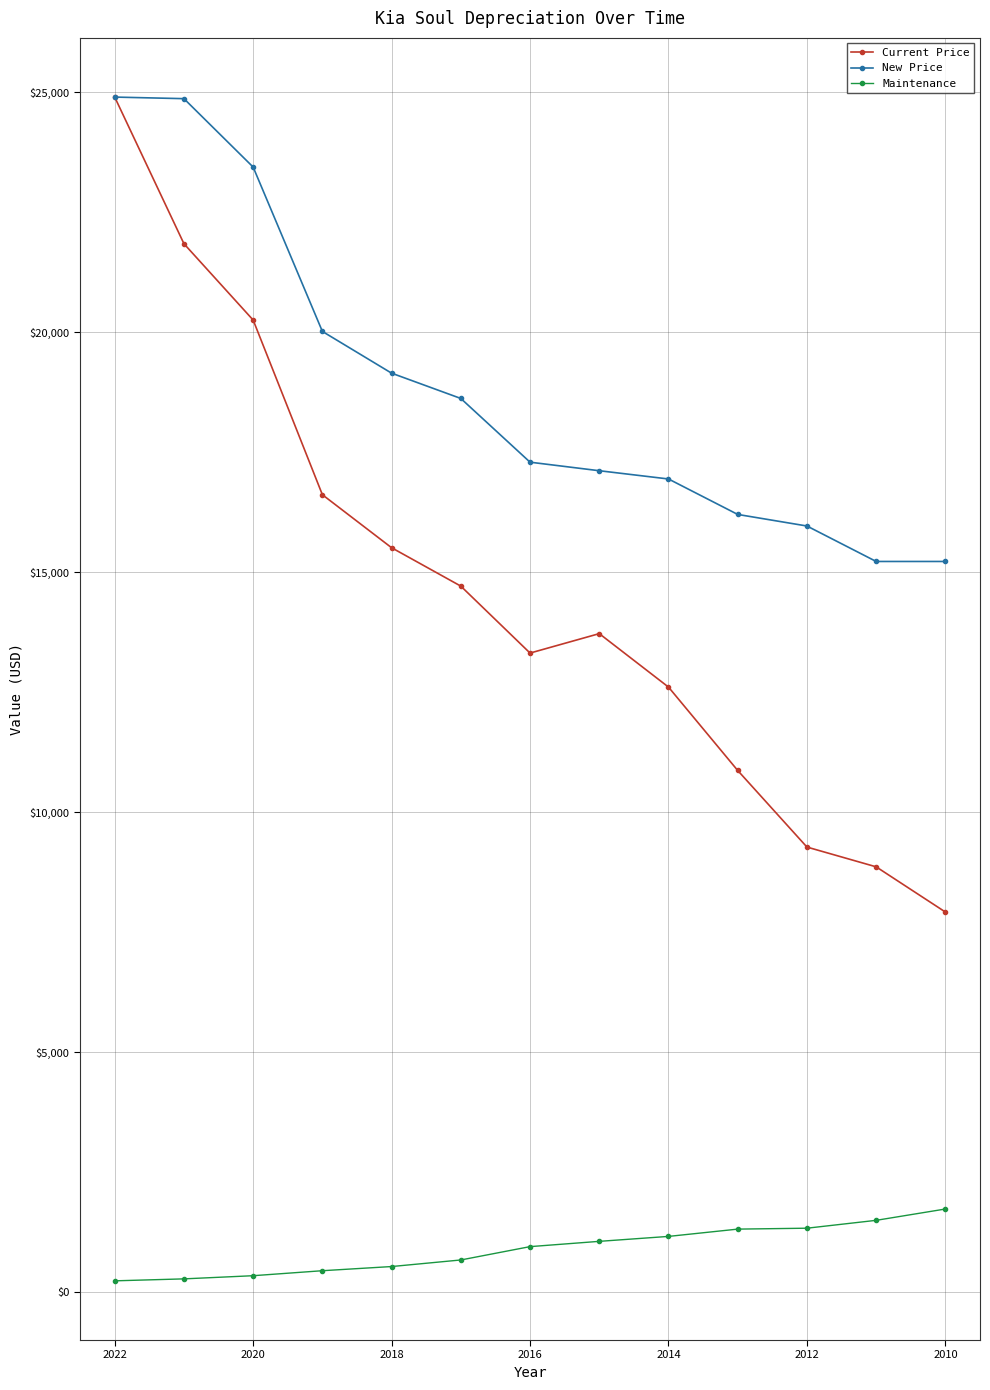

True or false: Maintenance and Current Price cross at least once.

False